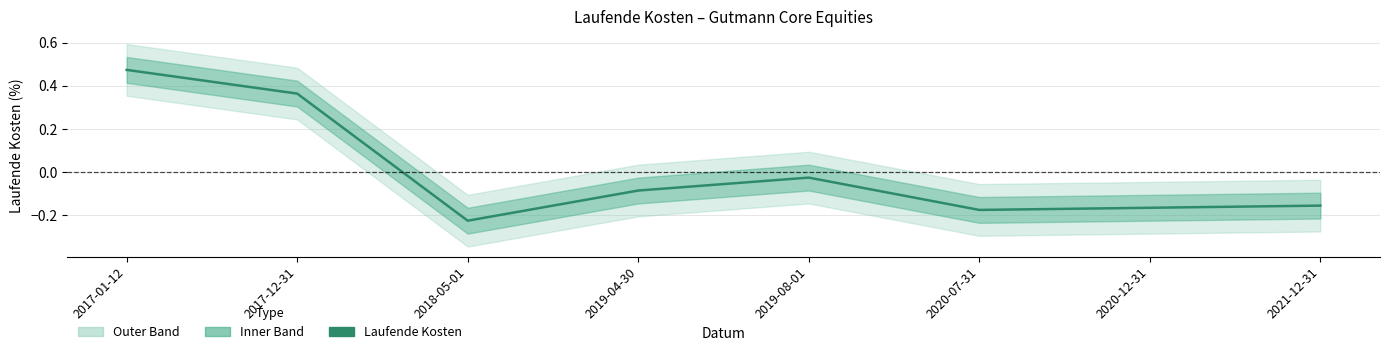

What is the difference between the maximum and second lowest values?

0.6